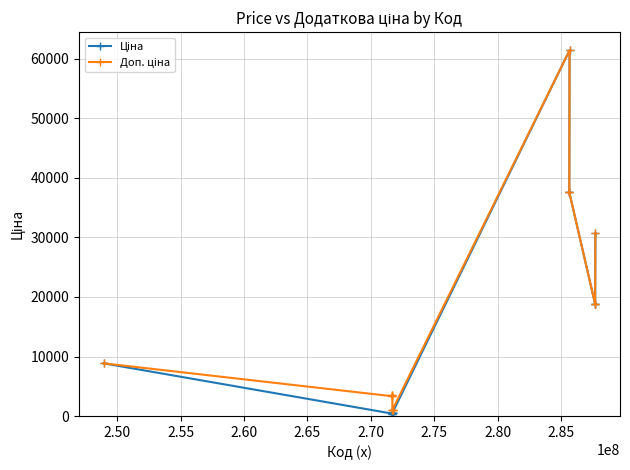

The value of Ціна at 2.45 is 14373.9. True or false?

False